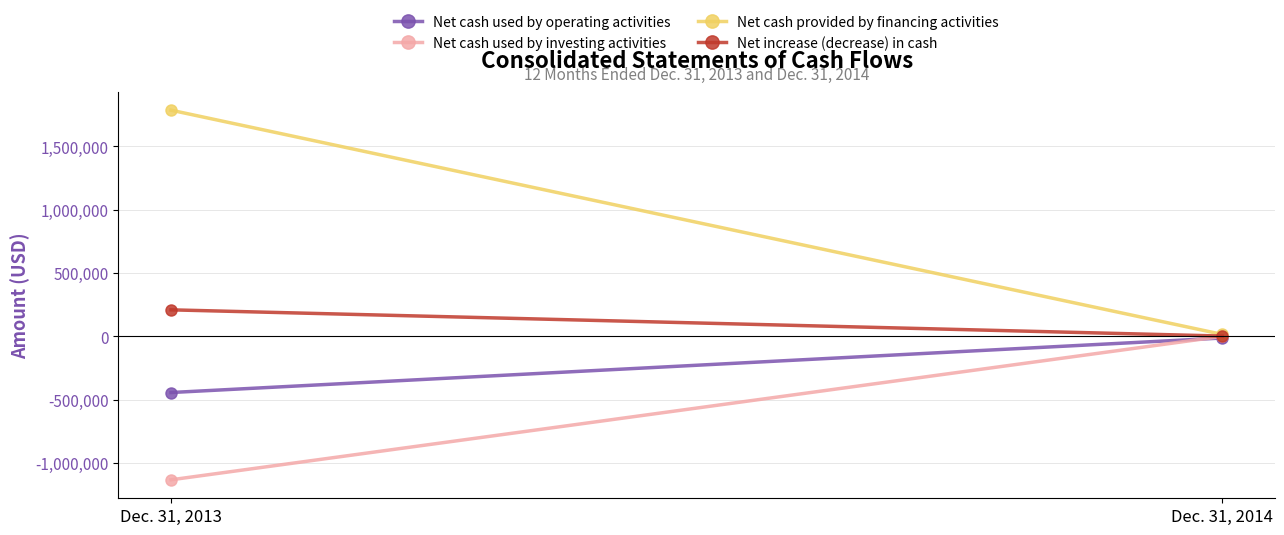

Is this an area chart (filled region under the line)?

No